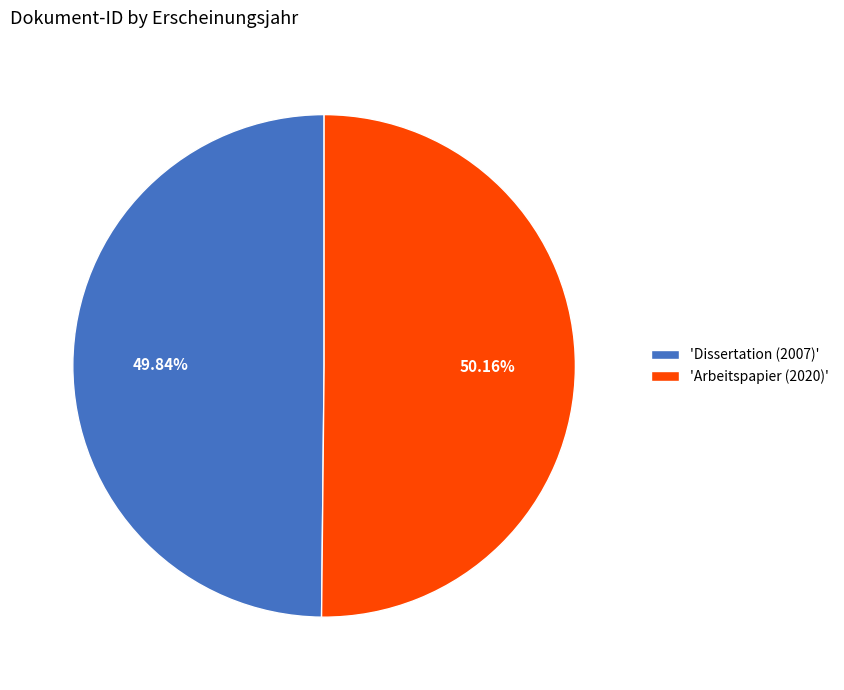

Is there any slice that represents more than half of the pie?

Yes